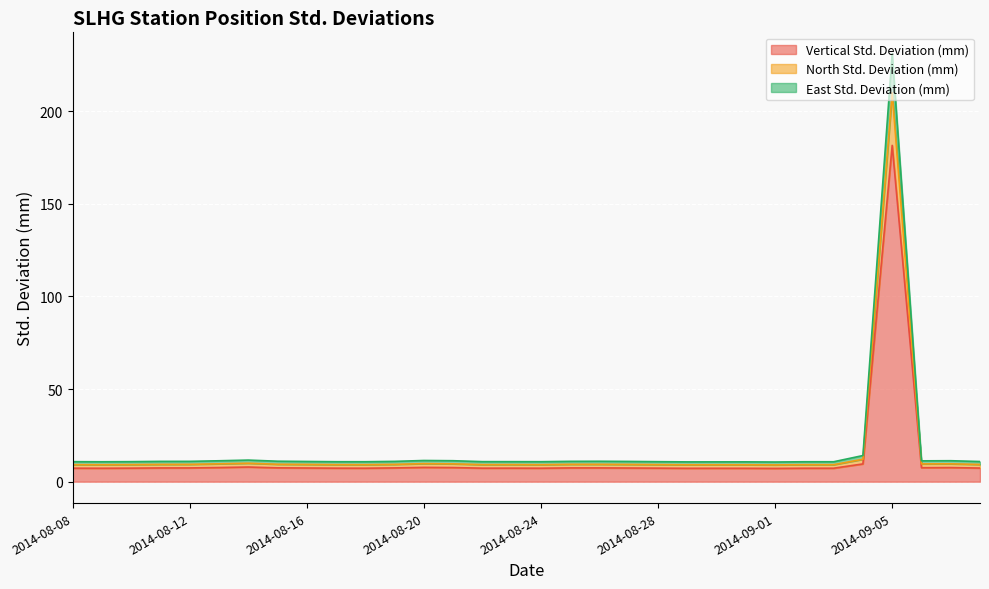

Is it true that North Std. Deviation (mm) equals 4.8 at 2014-08-17?

False